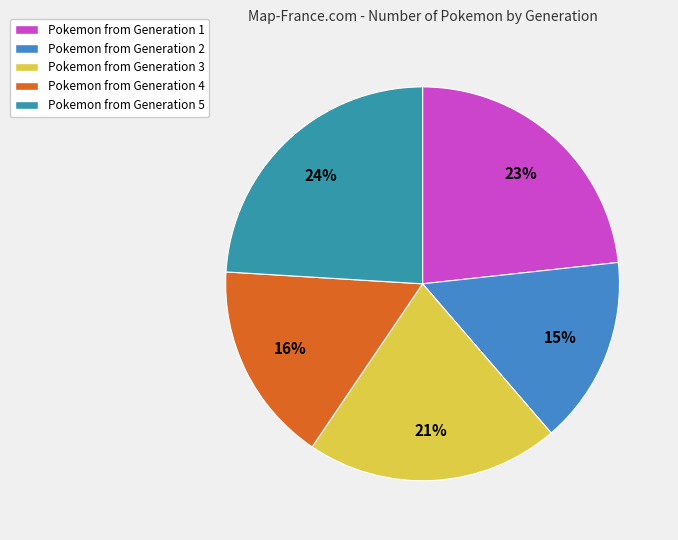

How many segments does this pie chart have?

5